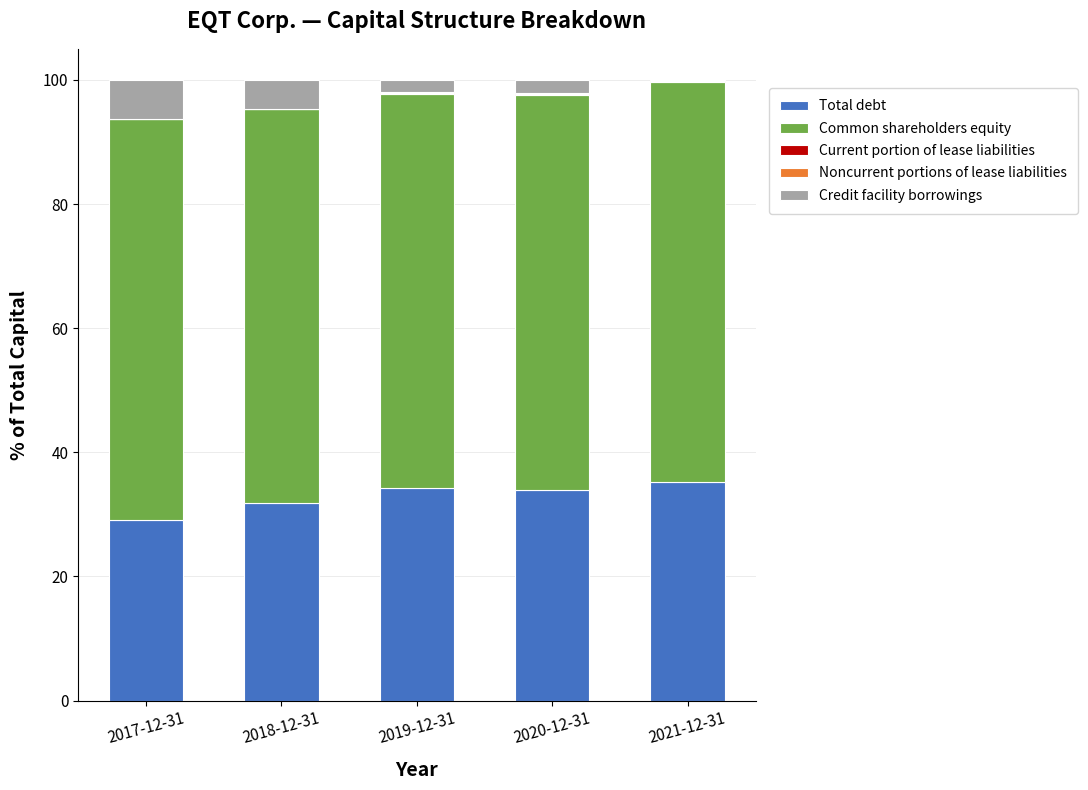

Count the number of data series in this chart.

5